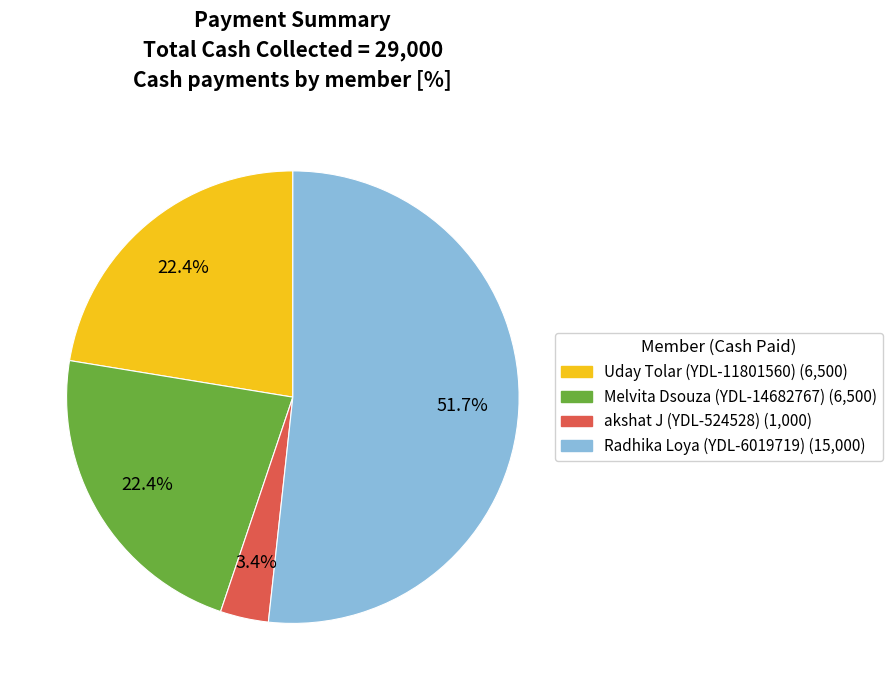

Is there any slice that represents more than half of the pie?

Yes